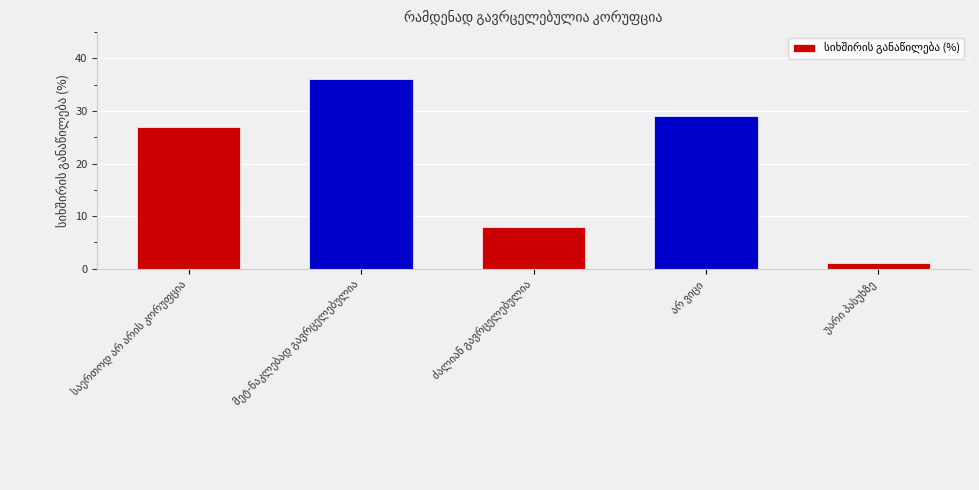

What is the sum of all values?

101